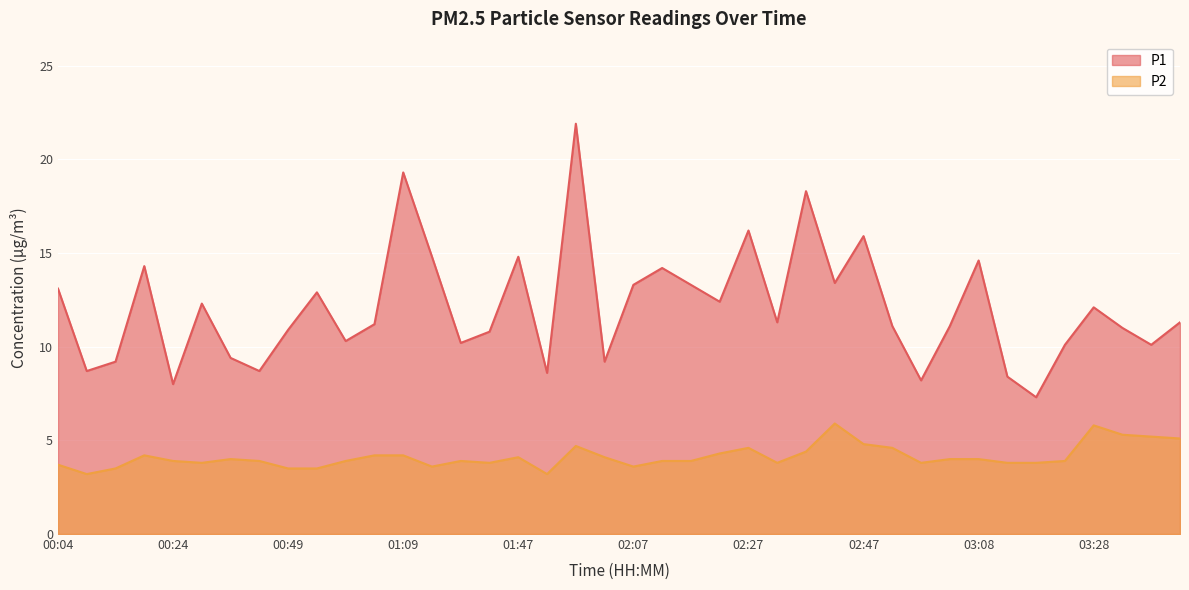

True or false: P2 and P1 cross at least once.

False